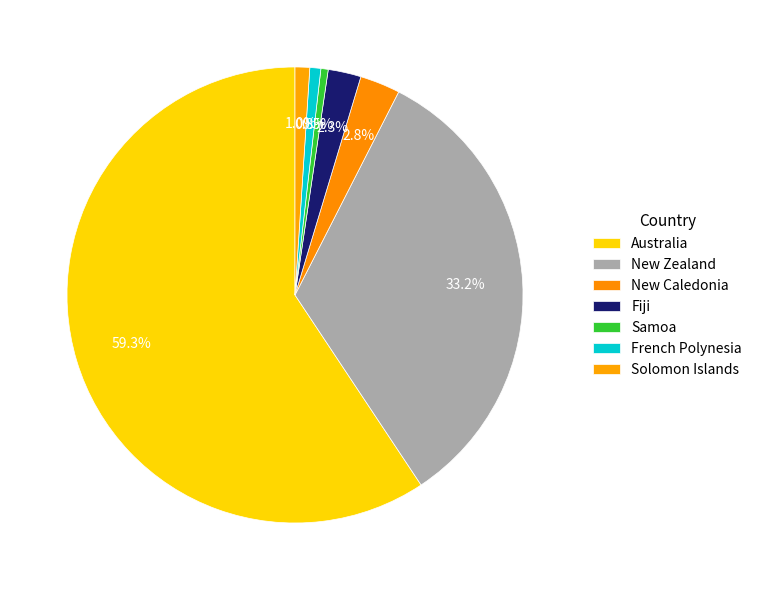

Count the number of slices in the pie.

7